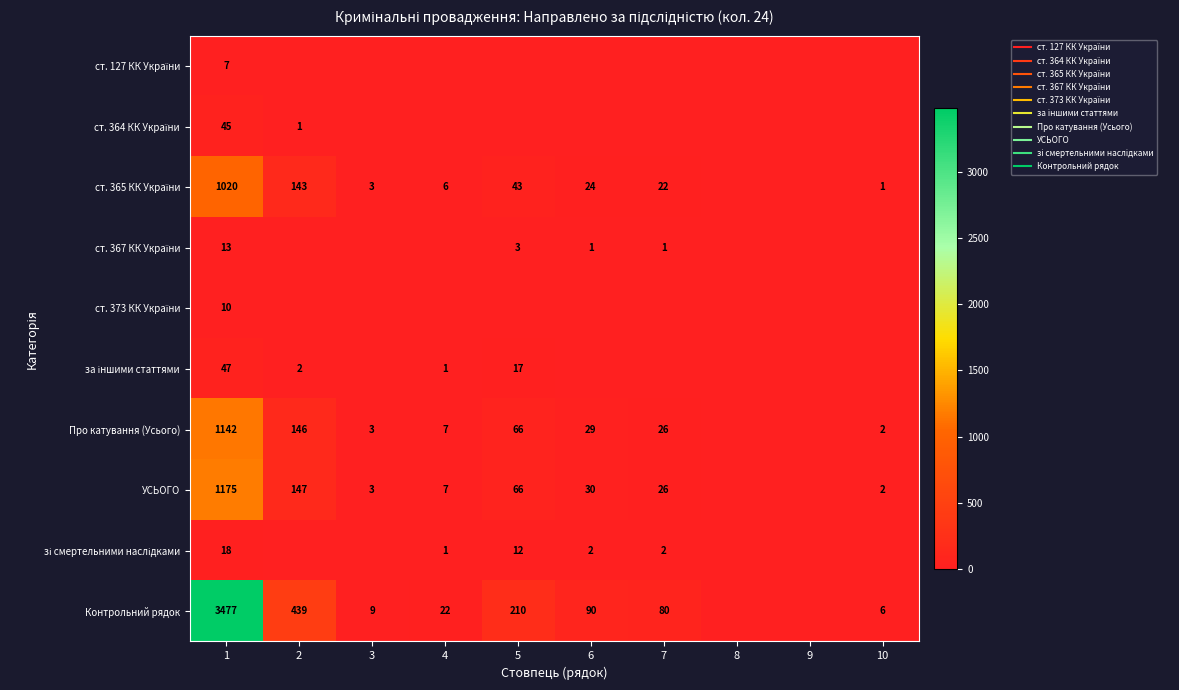

What is the sum of the ст. 367 КК України values at 5 and 6?

4